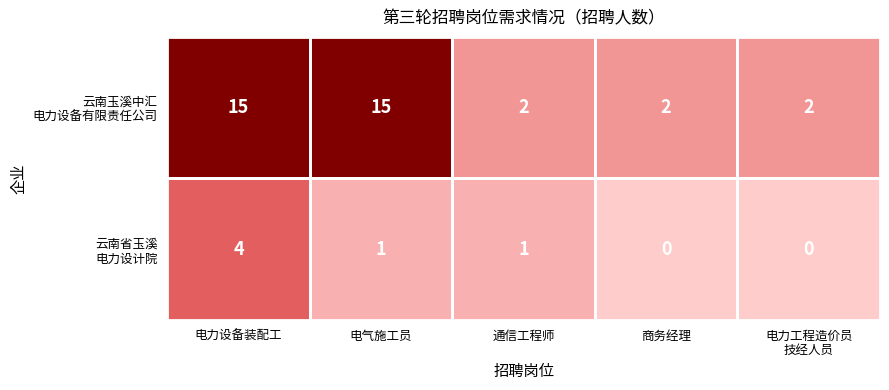

At how many categories does at least one series exceed 0?

5